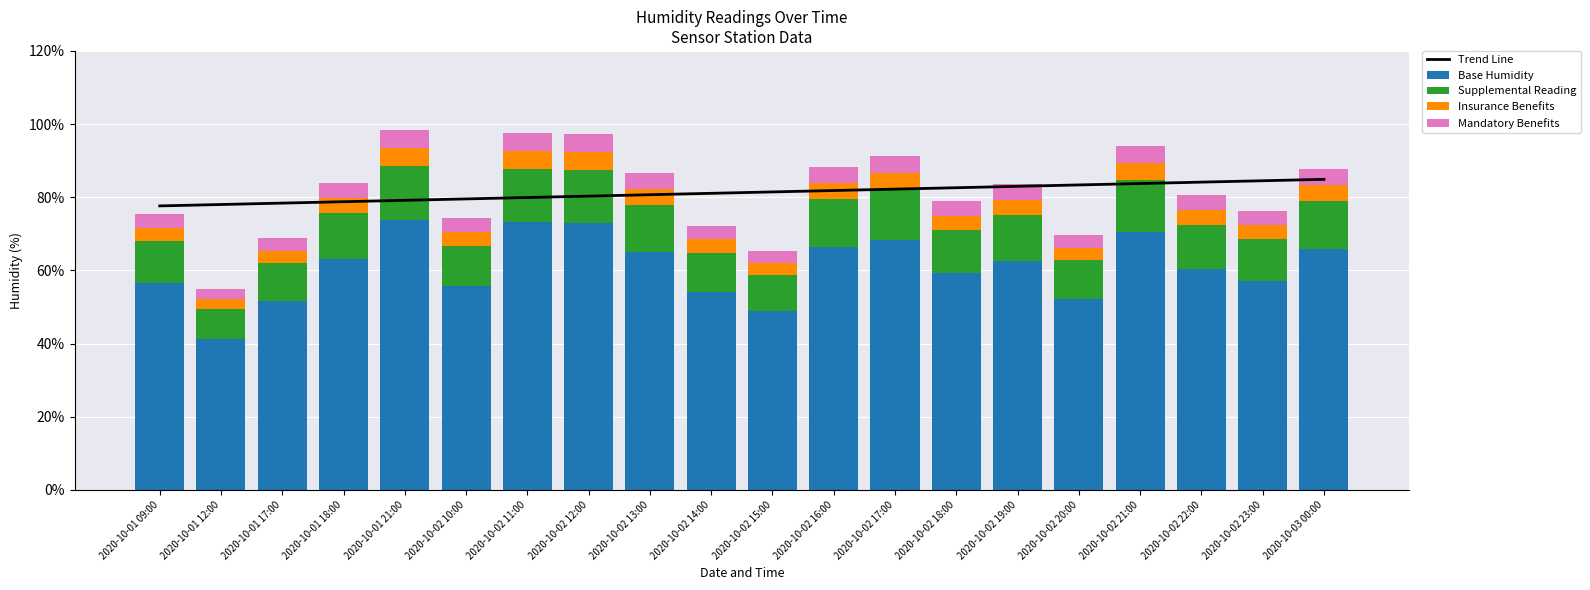

True or false: Trend Line has a value of 80.3 at 2020-10-02 12:00.

True